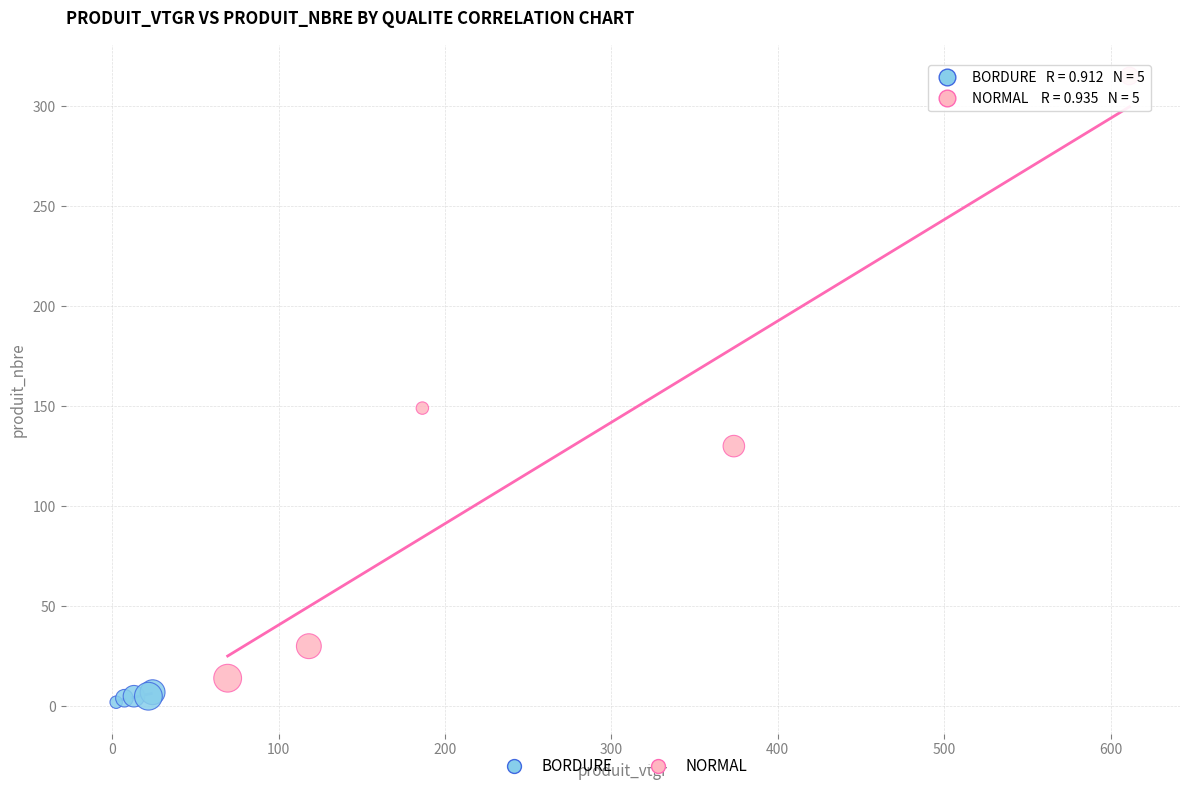

Which series contains the highest Y value?

NORMAL